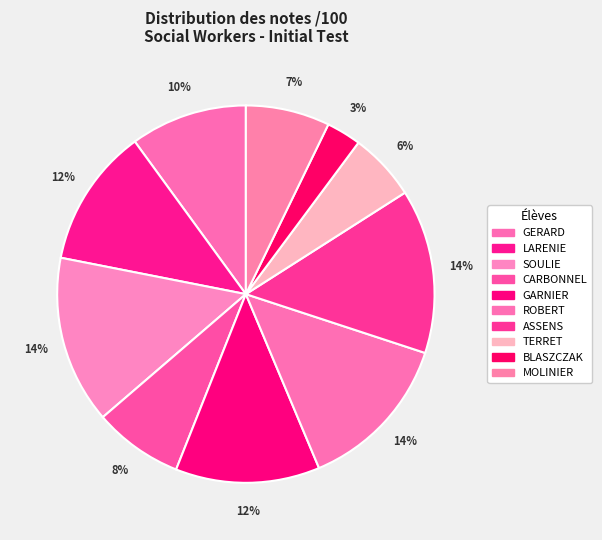

The GERARD slice represents 10% of the pie. True or false?

True